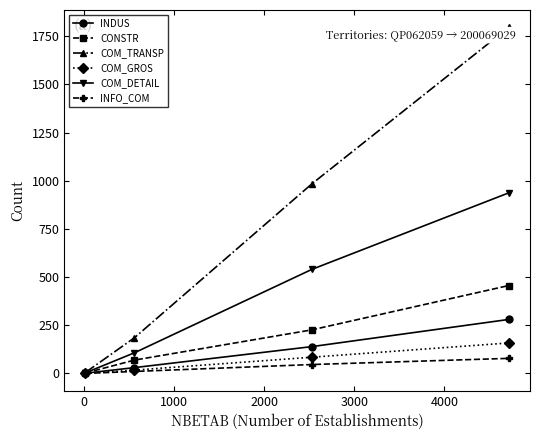

Which series has the widest spread of values?

COM_TRANSP